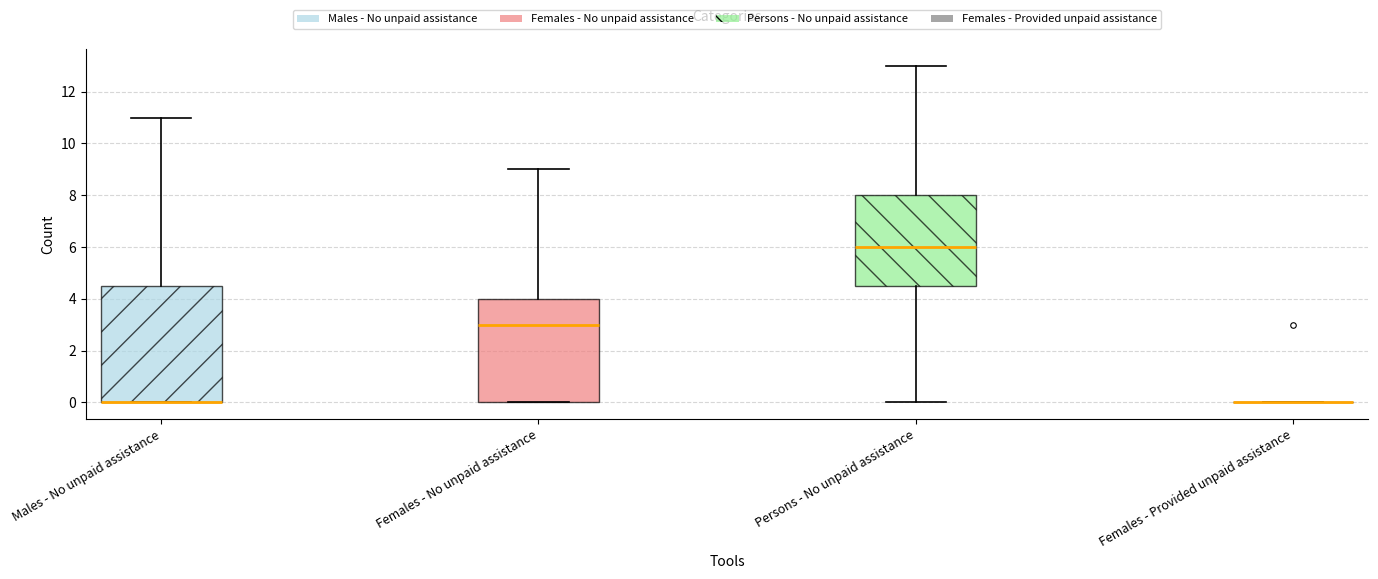

Reading left to right, read every box against the y-axis: the position of its median line, the range the box covers, and the ends of its whiskers. The values are not printed on the chart, so give them approximately, as read against the axis.

Males - No unpaid assistance: median 0.0 (drawn on the box's lower edge), box 0.0 to 4.6, whiskers 0.0 to 11.0
Females - No unpaid assistance: median 3.0, box 0.0 to 4.0, whiskers 0.0 to 9.0
Persons - No unpaid assistance: median 6.0, box 4.6 to 8.0, whiskers 0.0 to 13.0
Females - Provided unpaid assistance: box collapsed to a line at 0.0, whiskers 0.0 to 0.0